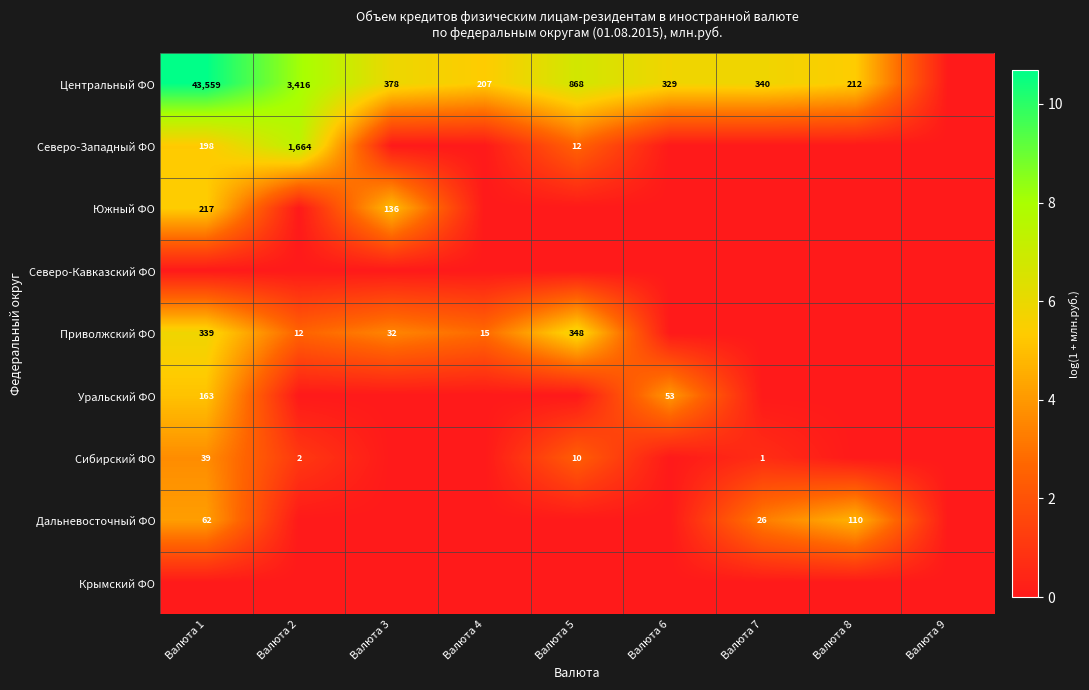

What is the greatest value displayed?

10.7